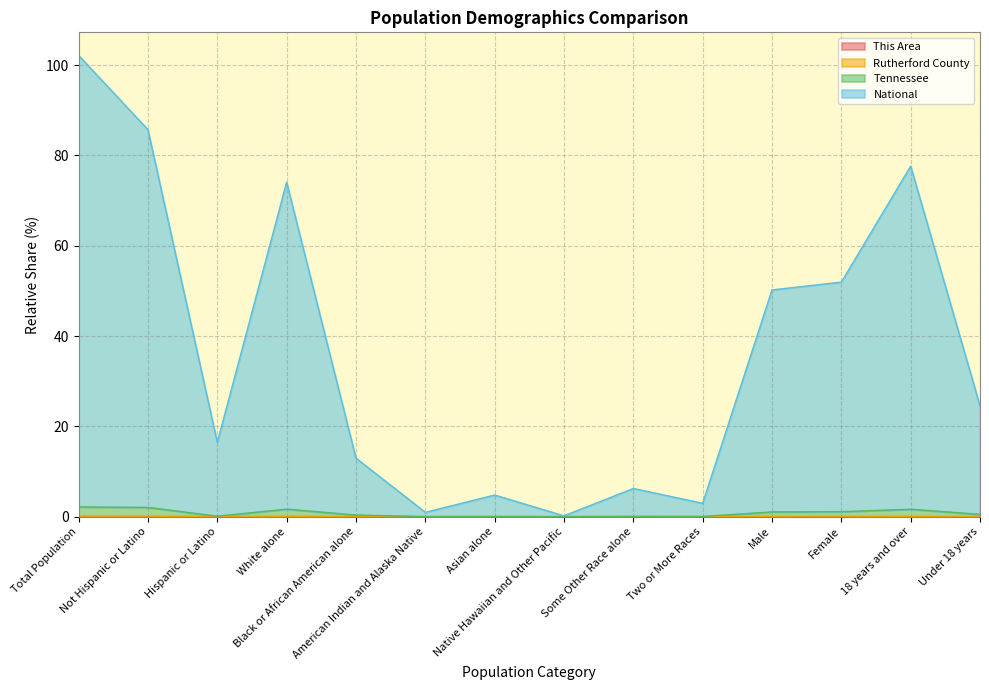

True or false: National and Rutherford County cross at least once.

False